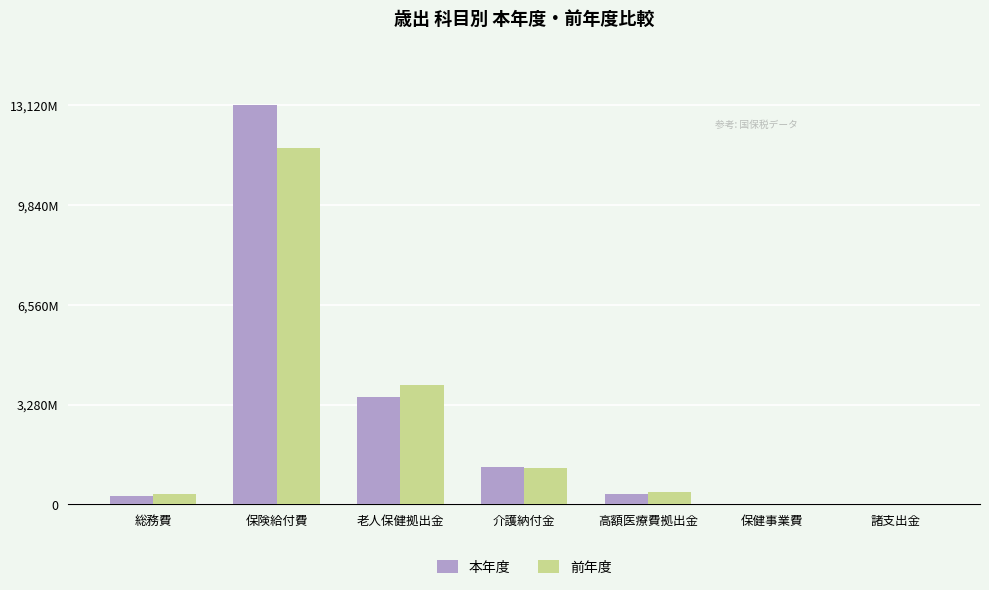

Does the chart contain stacked bars?

No